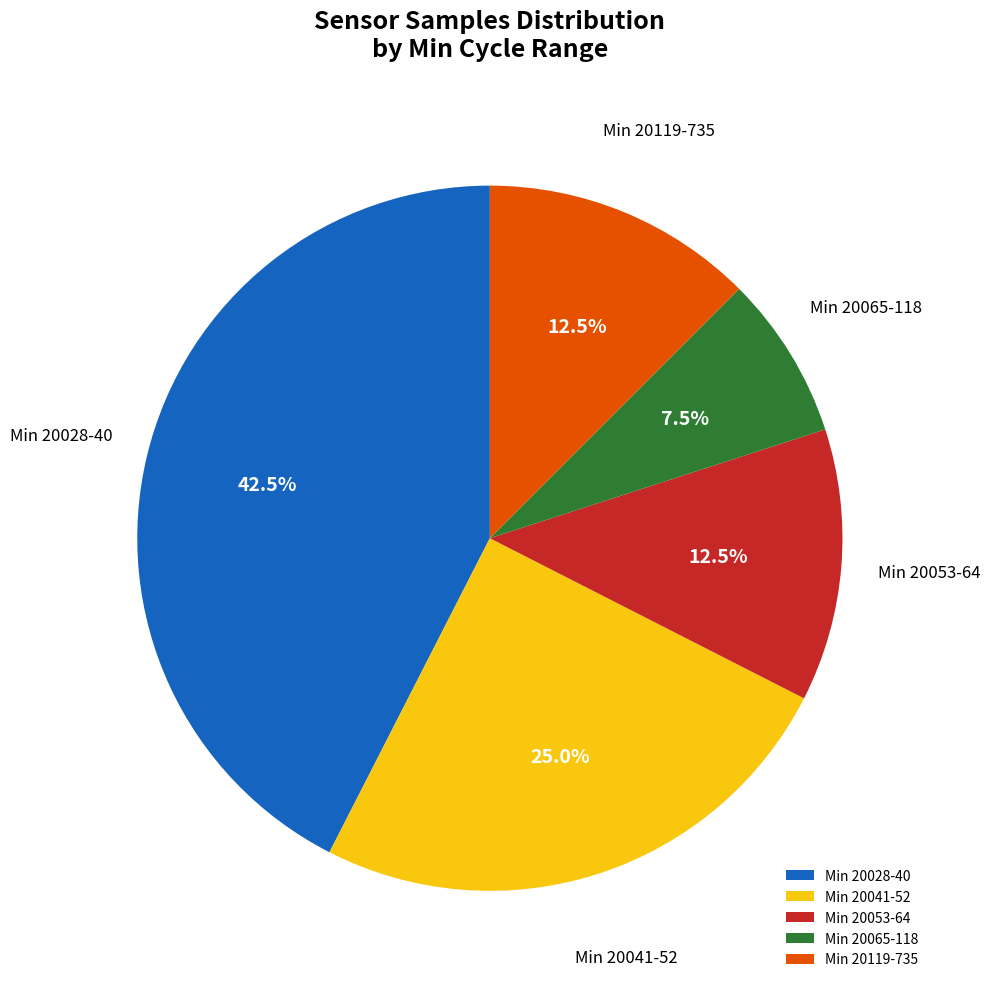

Which has a higher value, Min 20065-118 or Min 20053-64?

Min 20053-64